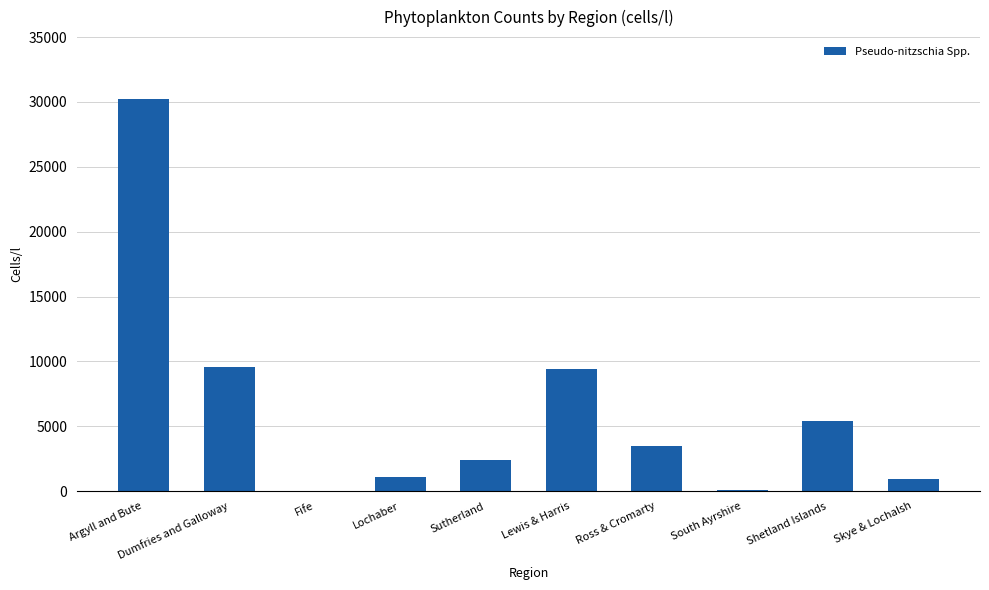

How many series are shown in this chart?

1